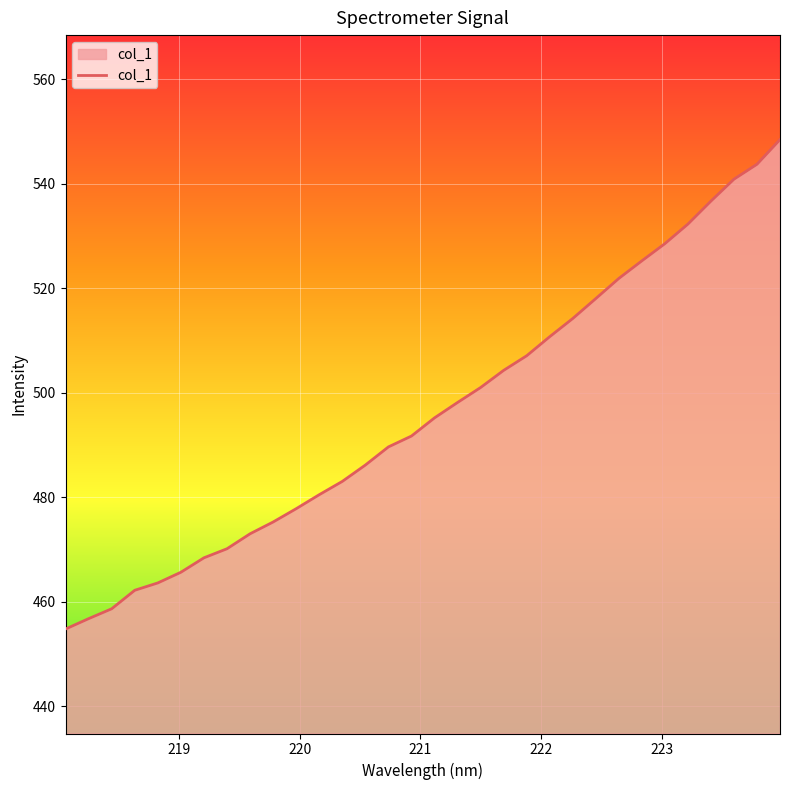

What is the difference between the maximum and minimum values?

93.7